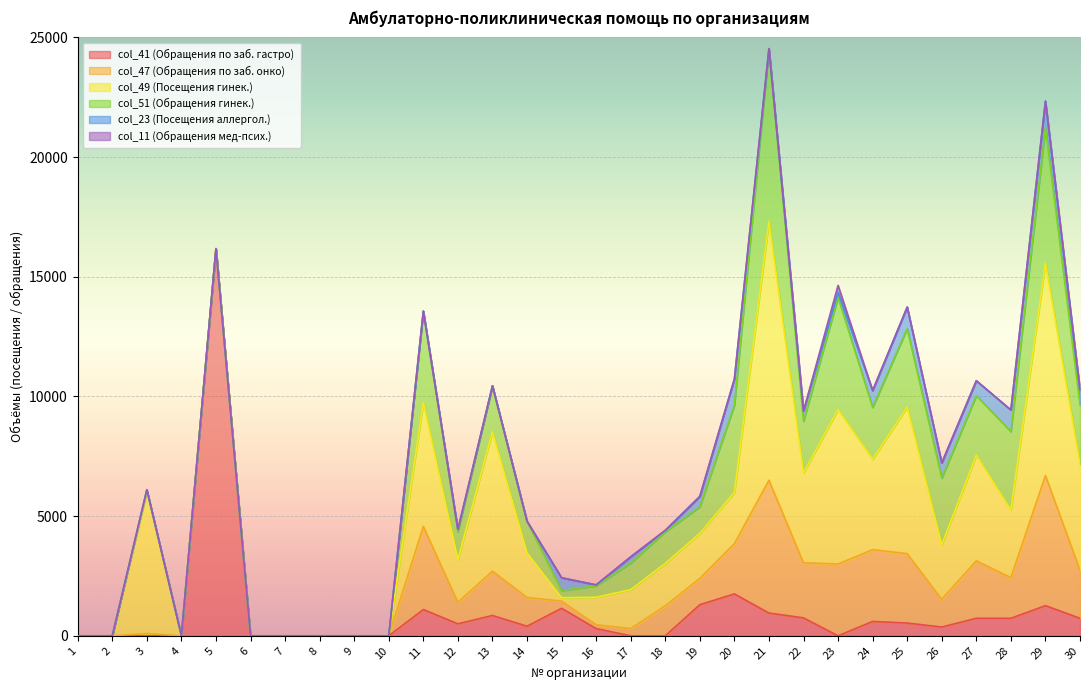

At which category does col_47 (Обращения по заб. онко) reach its first local valley?

12